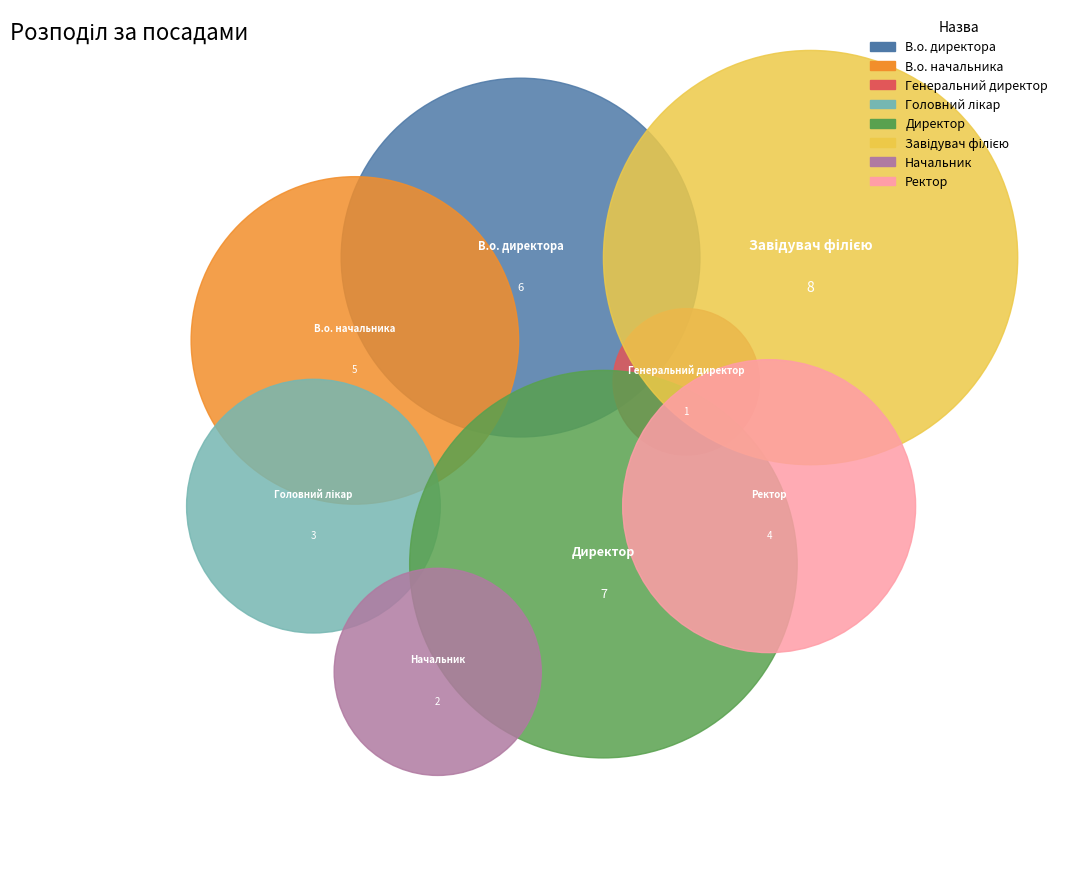

To the nearest percent, what is the combined percentage of В.о. начальника and Ректор?

25%